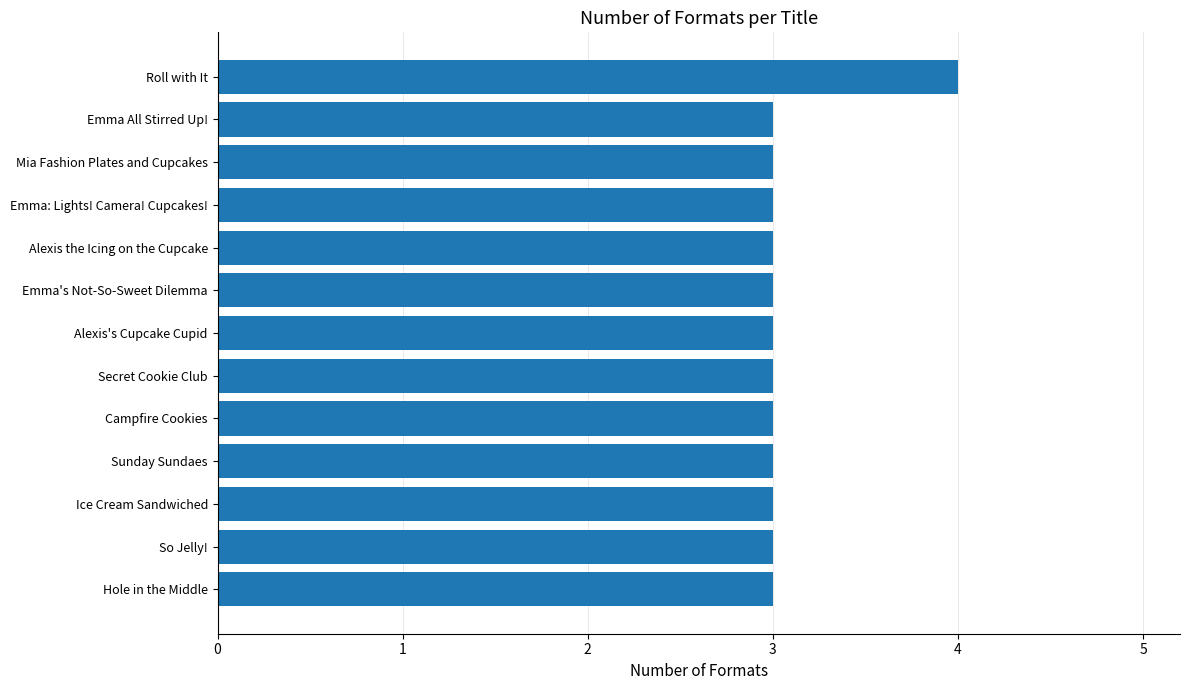

Reading bottom to top, list all the values displayed in this chart.

3	3	3	3	3	3	3	3	3	3	3	3	4